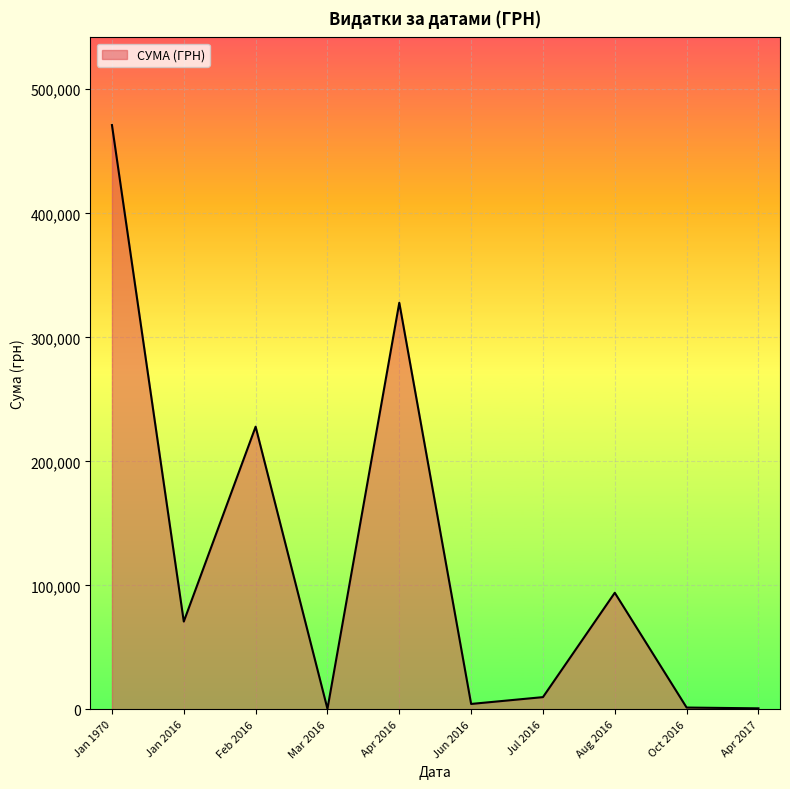

The value at Jan 2016 is 94051.8. True or false?

False